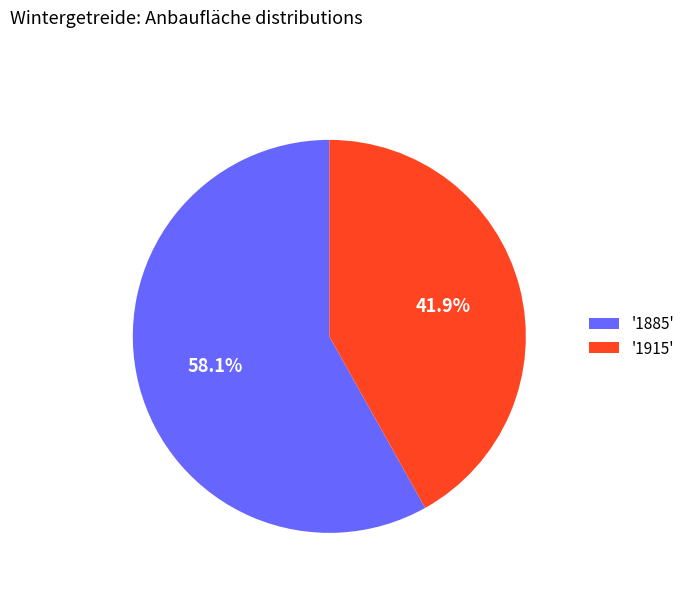

What is the largest slice in the pie chart?

'1885'